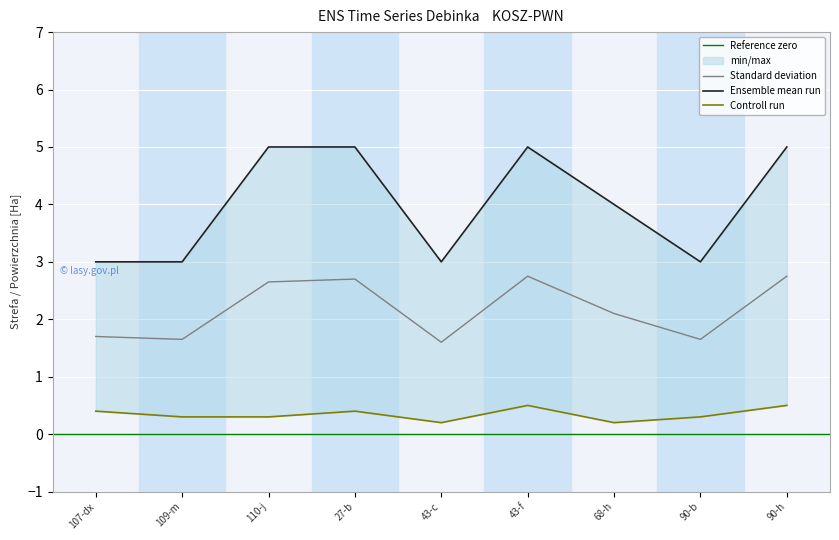

The Standard deviation series shows 0.8 at 43-c. True or false?

False